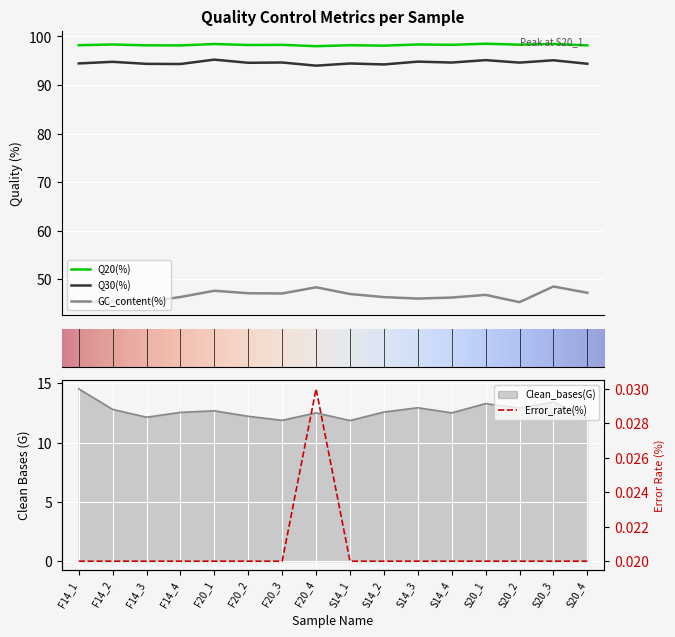

True or false: Q30(%) has more than 1 interior local peaks.

True